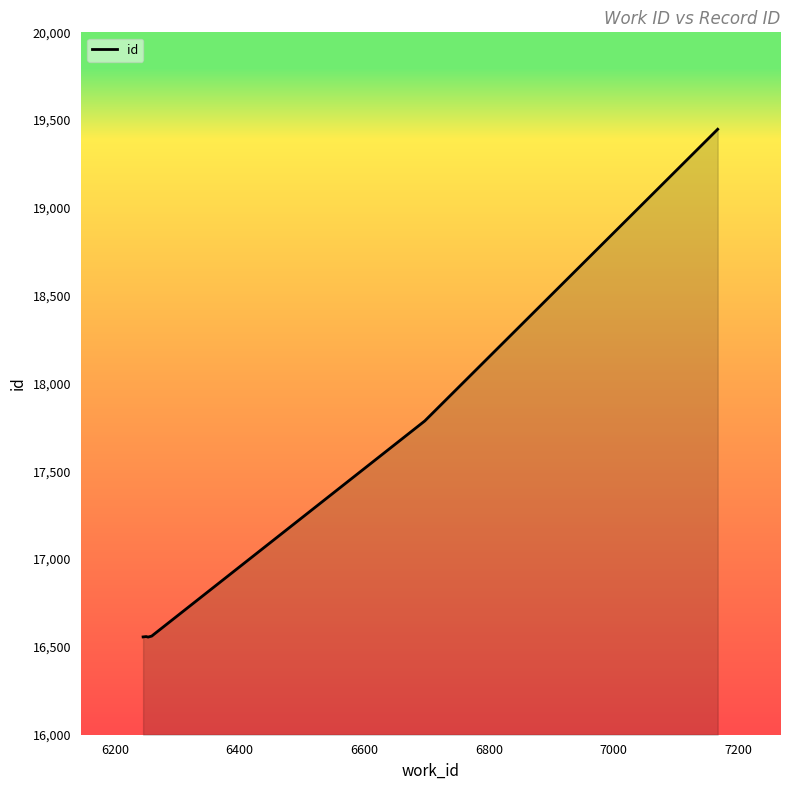

What is the minimum value shown in the chart?

16556